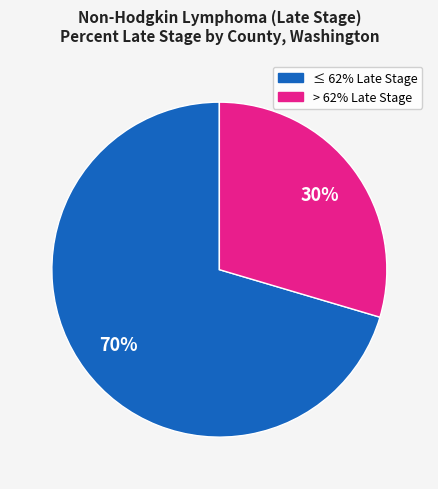

To the nearest percent, what is the average slice percentage?

50%